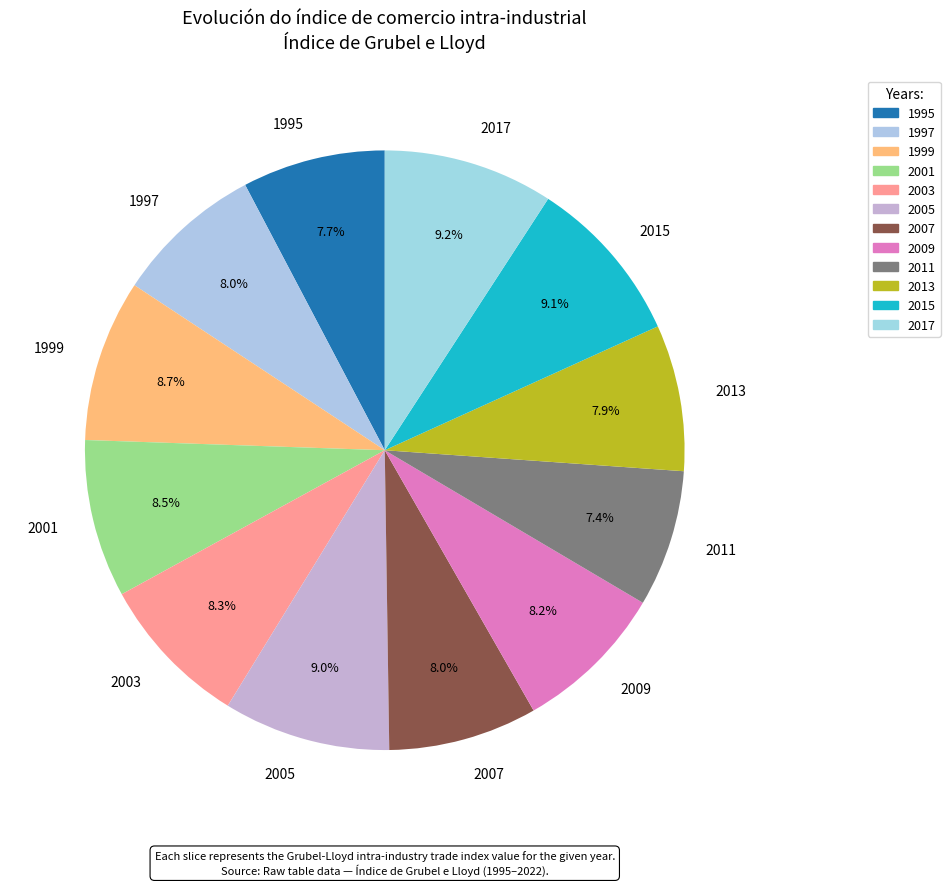

What percentage do 2001 and 2017 together represent?

17.7%